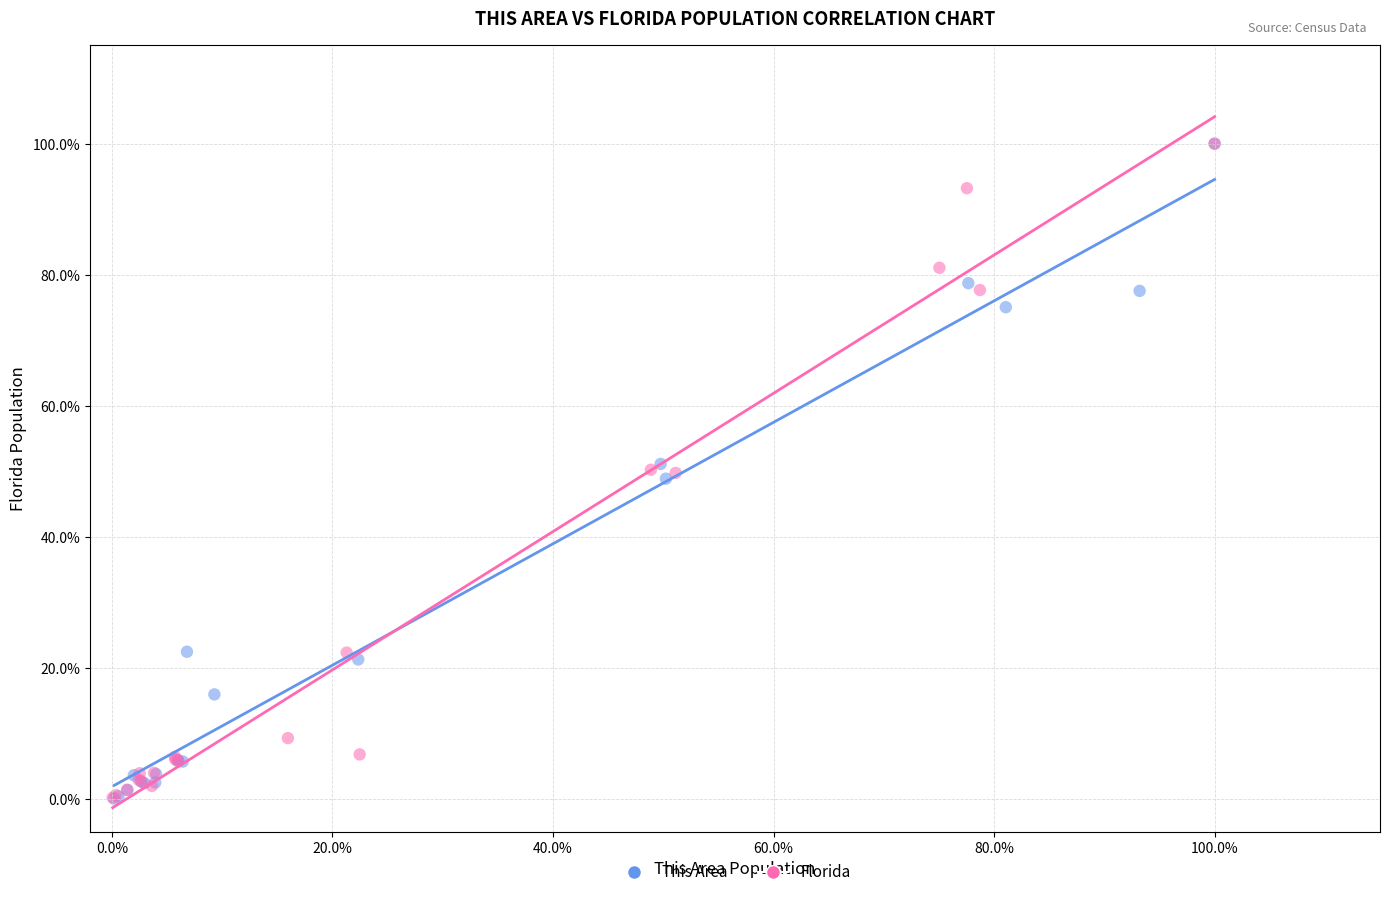

What are all the series names shown in the legend?

This Area, Florida